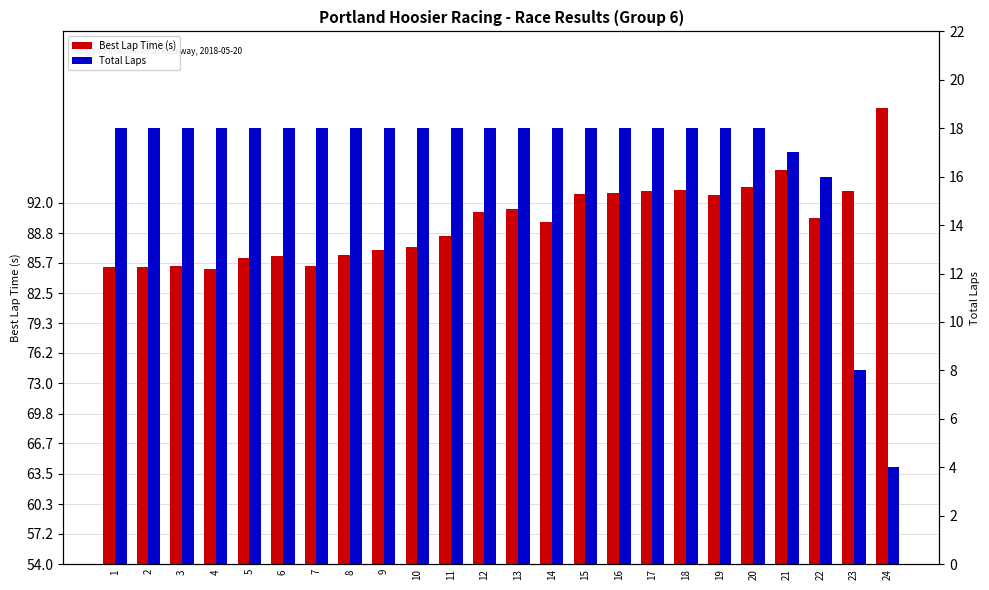

What is the total value across all series at 4?

103.0